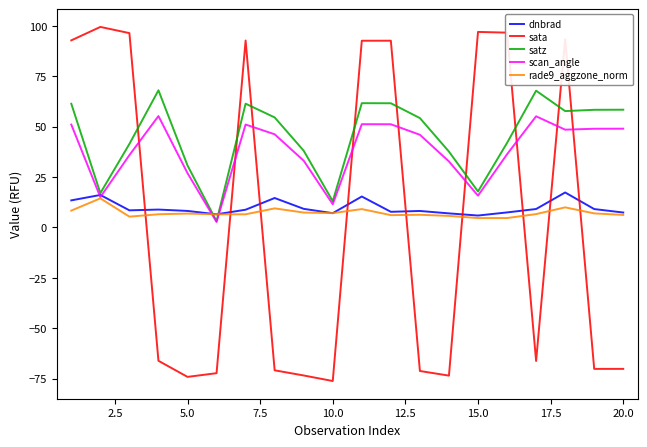

Which series has the widest spread of values?

sata